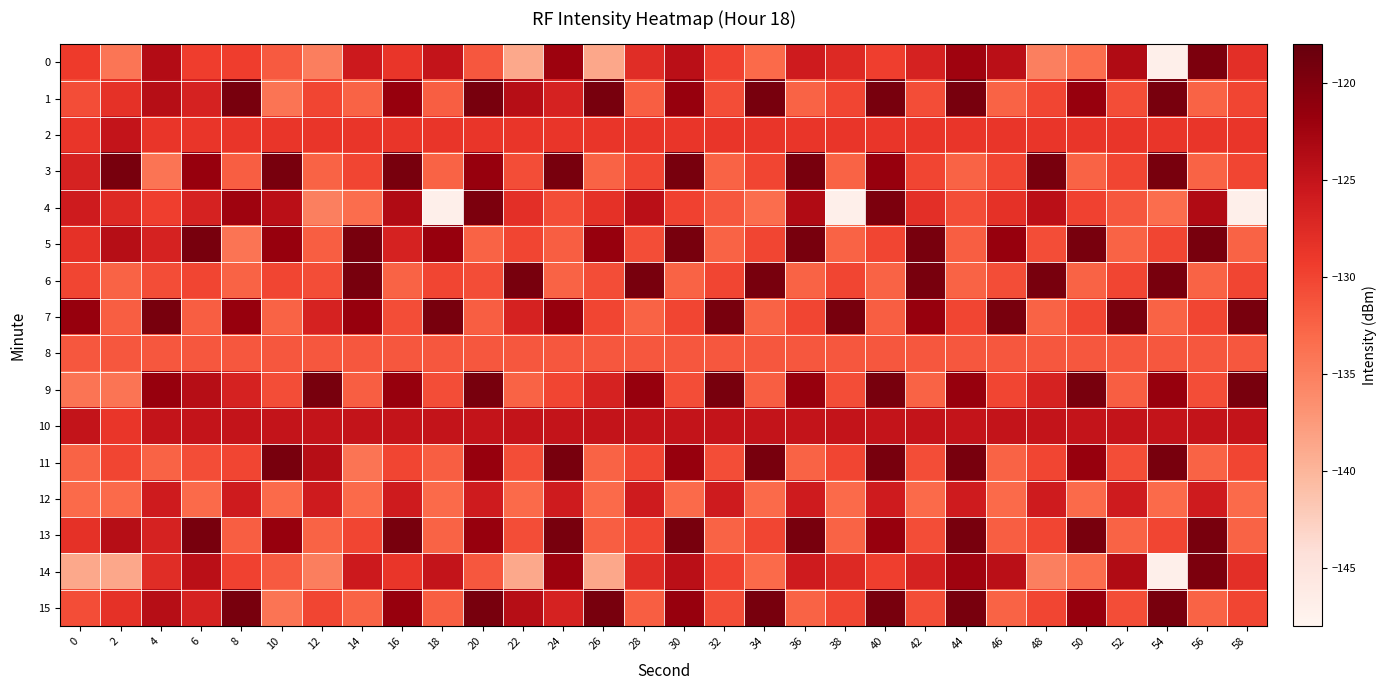

Which category has the highest value across all series?

8